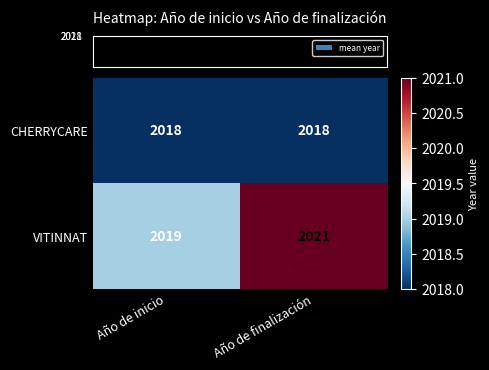

What is the minimum value shown in the chart?

2018